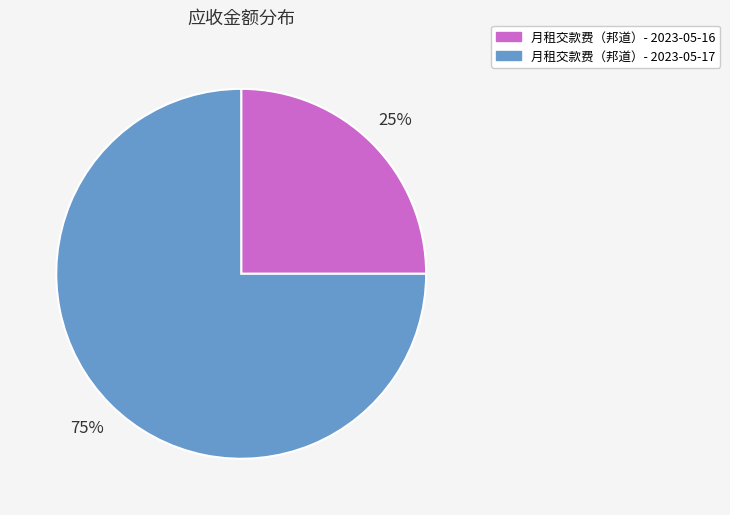

Combined, do 月租交款费（邦道）- 2023-05-17 and 月租交款费（邦道）- 2023-05-16 account for over 50%?

Yes